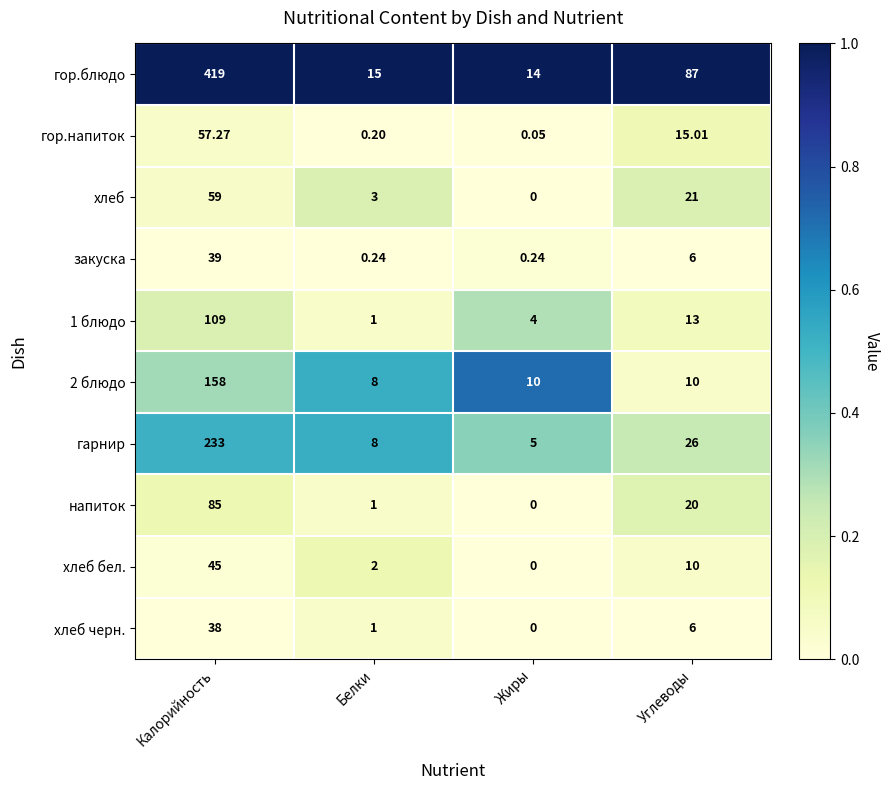

Rank the categories by гор.напиток value from lowest to highest.

Жиры, Белки, Углеводы, Калорийность